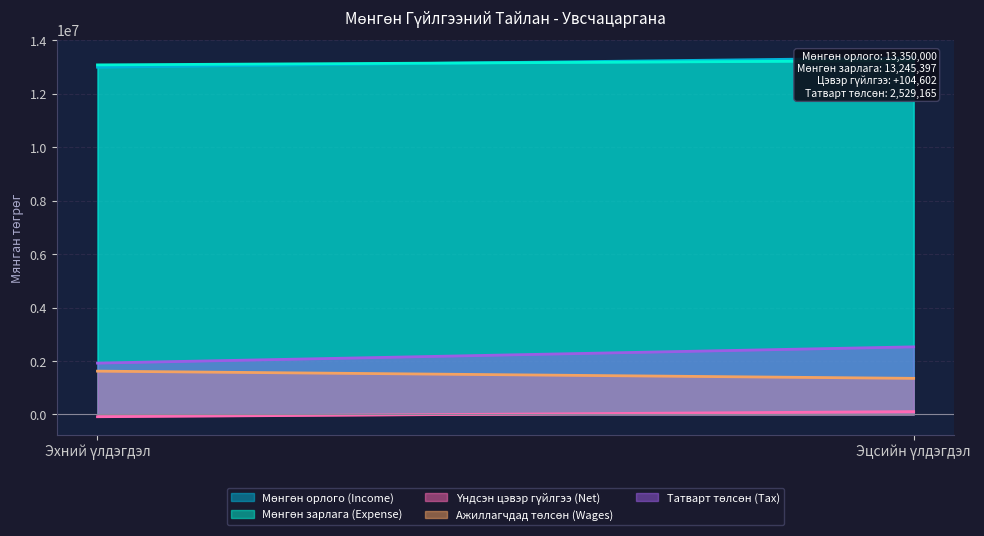

What is the minimum value shown in the chart?

-86600.0